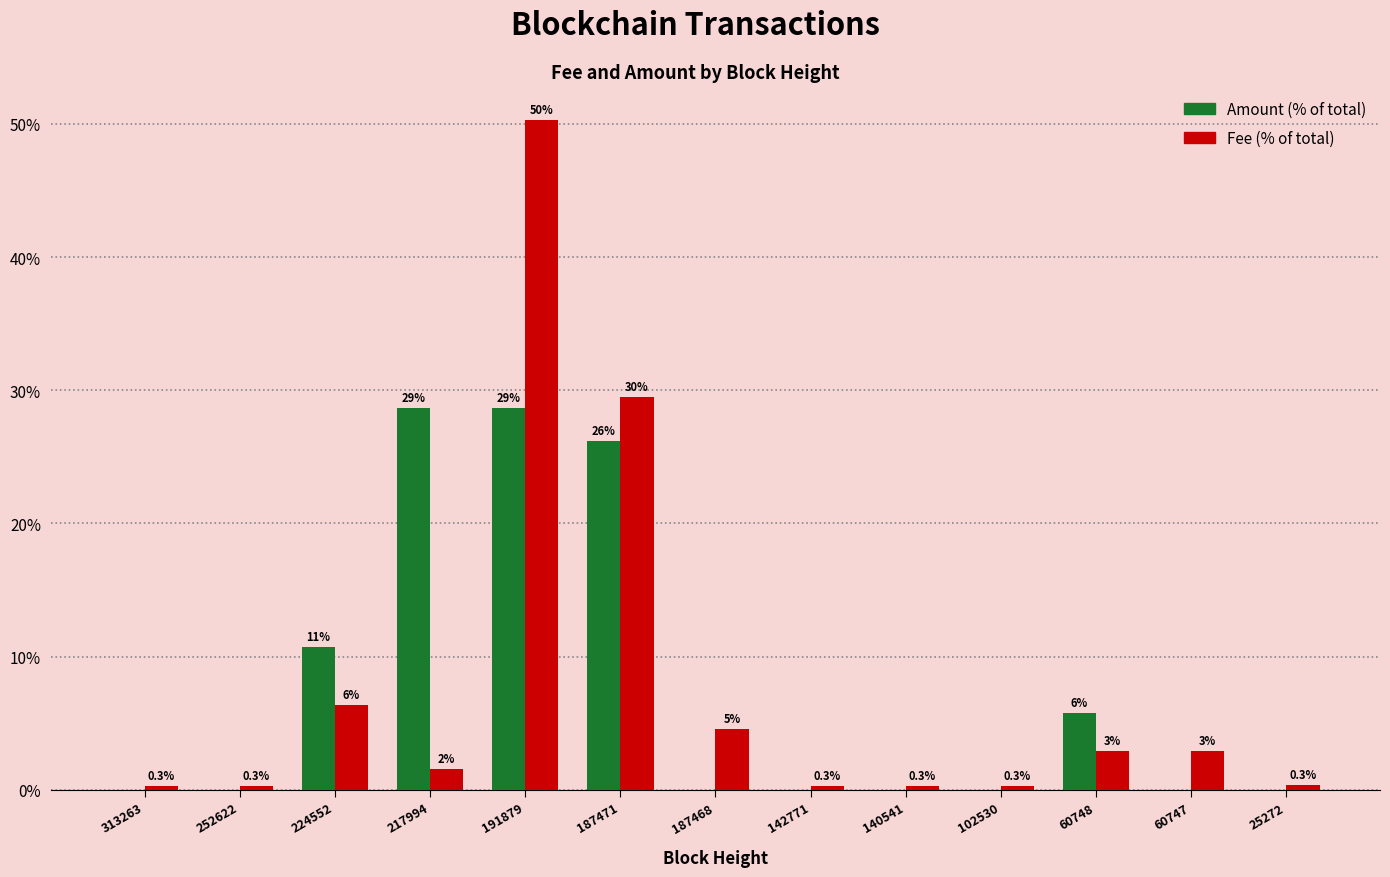

Reading right to left, what are all the values shown in this chart?

Amount: 0.0	0.0	5.8	0.0	0.0	0.0	0.0	26.2	28.7	28.7	10.7	0.0	0.0
Fee: 0.3	3.0	3.0	0.3	0.3	0.3	4.6	29.5	50.3	1.6	6.3	0.3	0.3